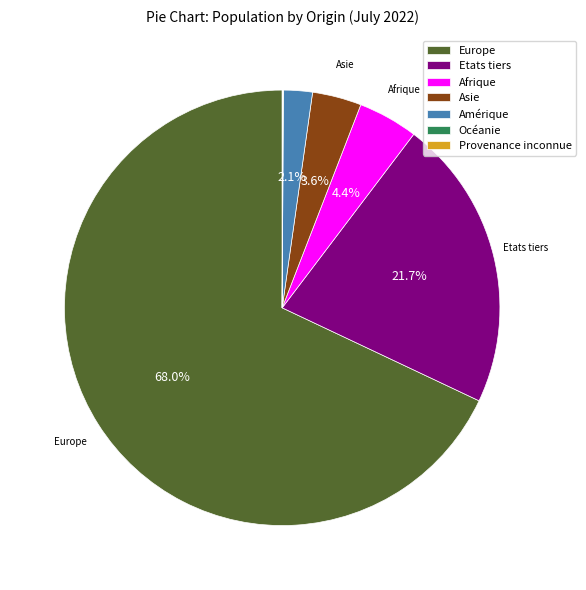

What is the largest slice in the pie chart?

Europe